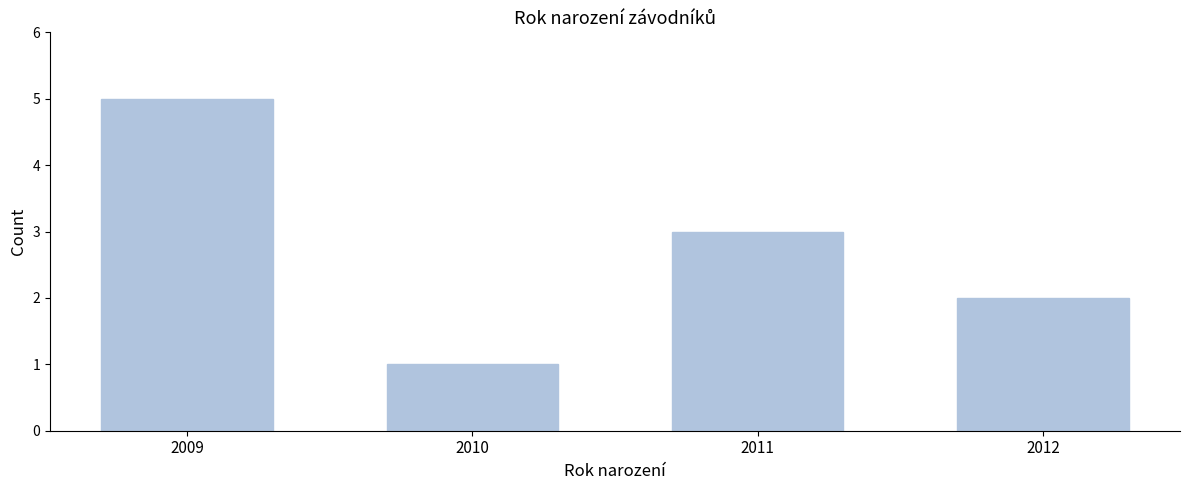

Reading right to left, list all the values displayed in this chart.

2012=2	2011=3	2010=1	2009=5